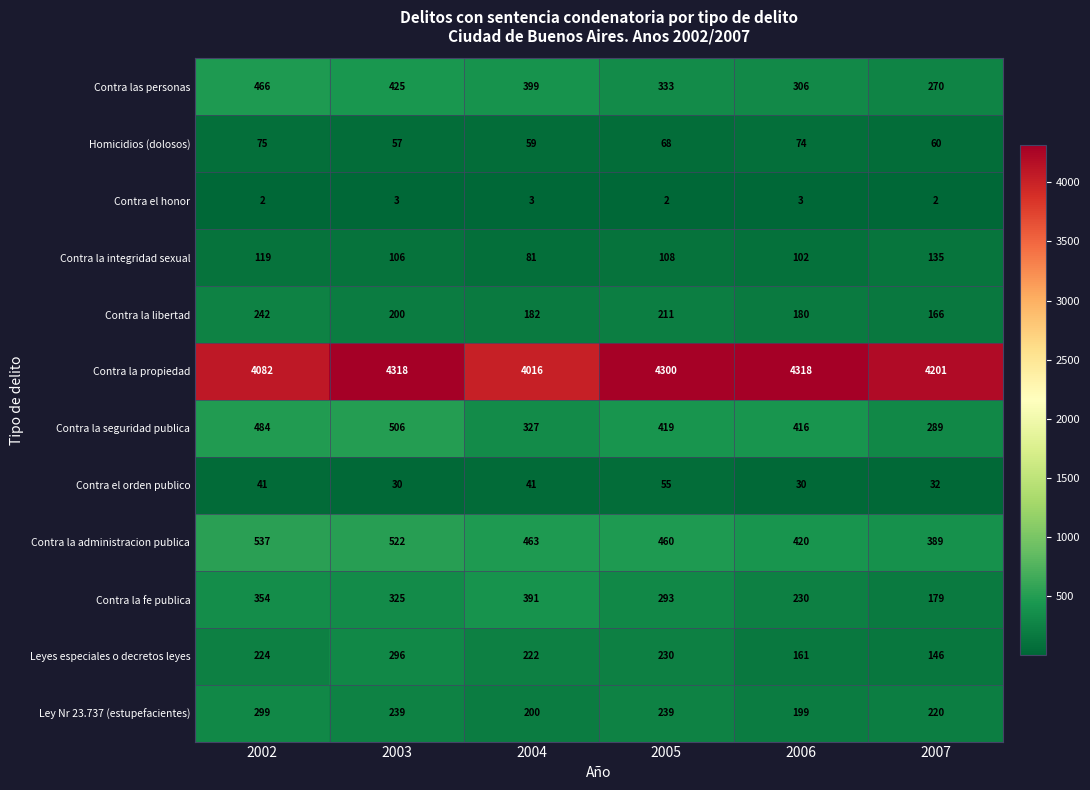

What is the maximum value shown in the chart?

4318